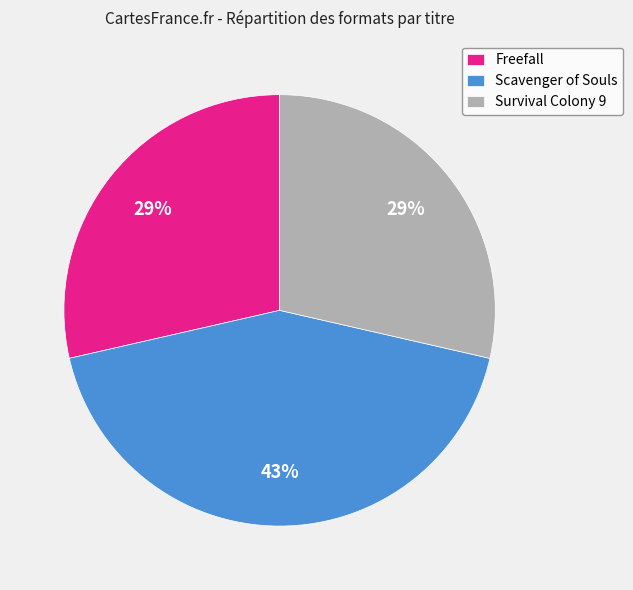

To the nearest percent, what is the difference between the largest and smallest slice percentages?

14%